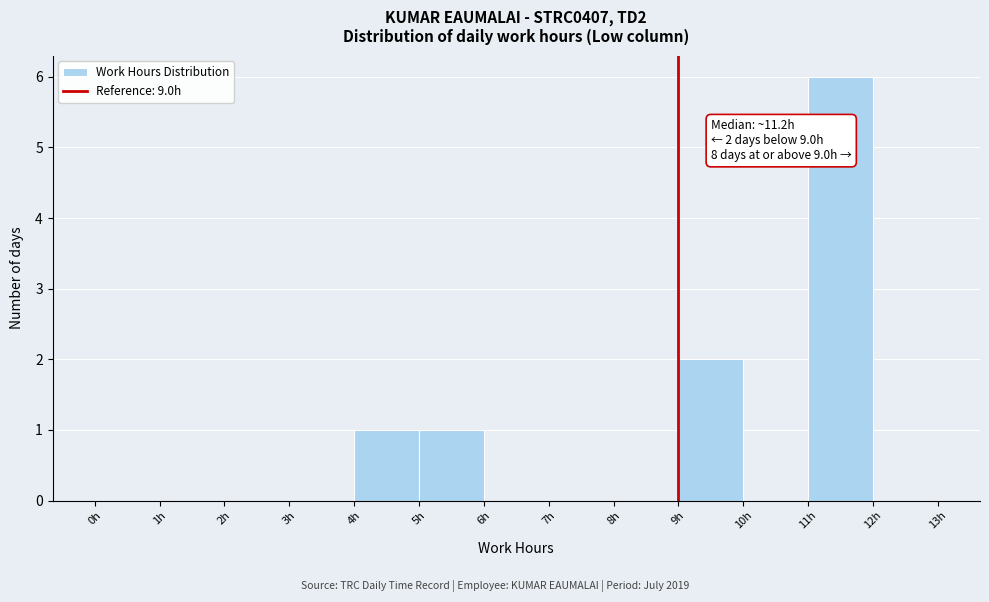

Over which range of the x-axis is the bar tallest?

11 to 12